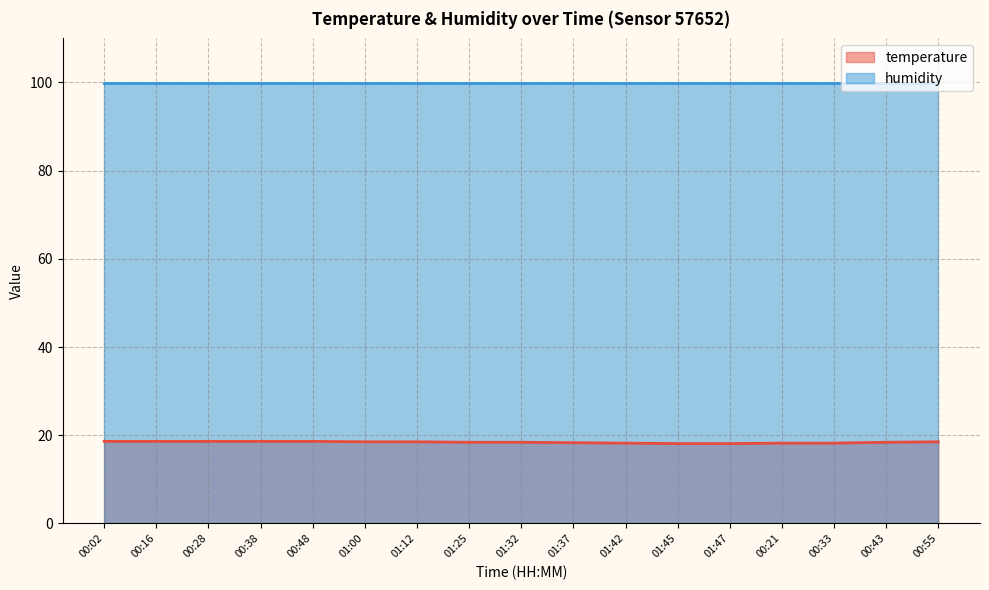

What is the difference between the maximum and minimum values?

0.5